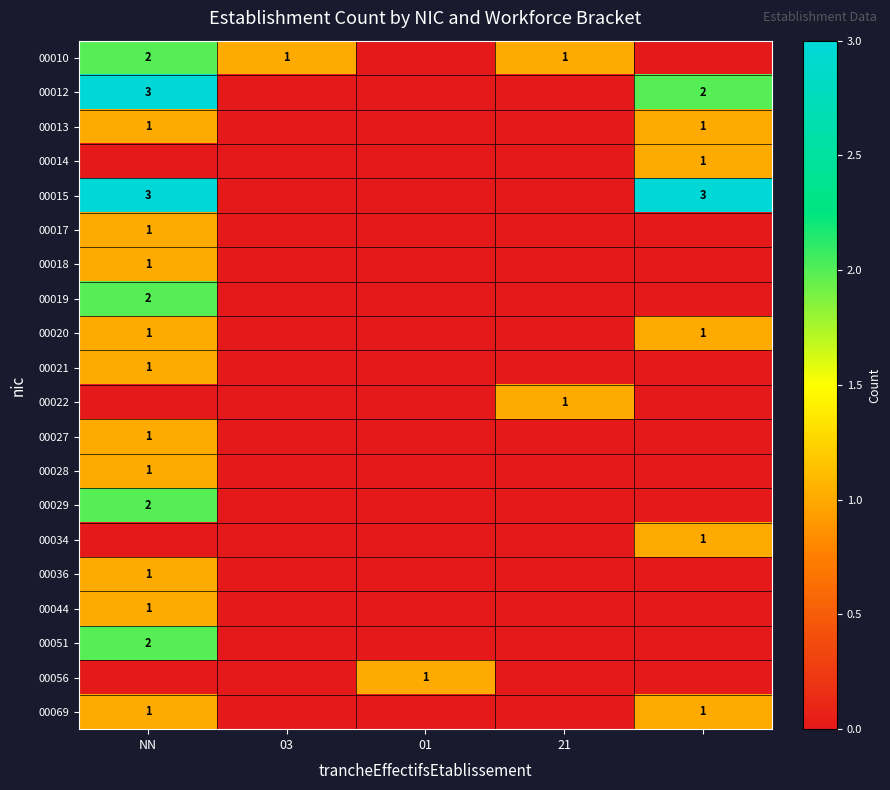

The value of 00010 at 21 is 0. True or false?

False